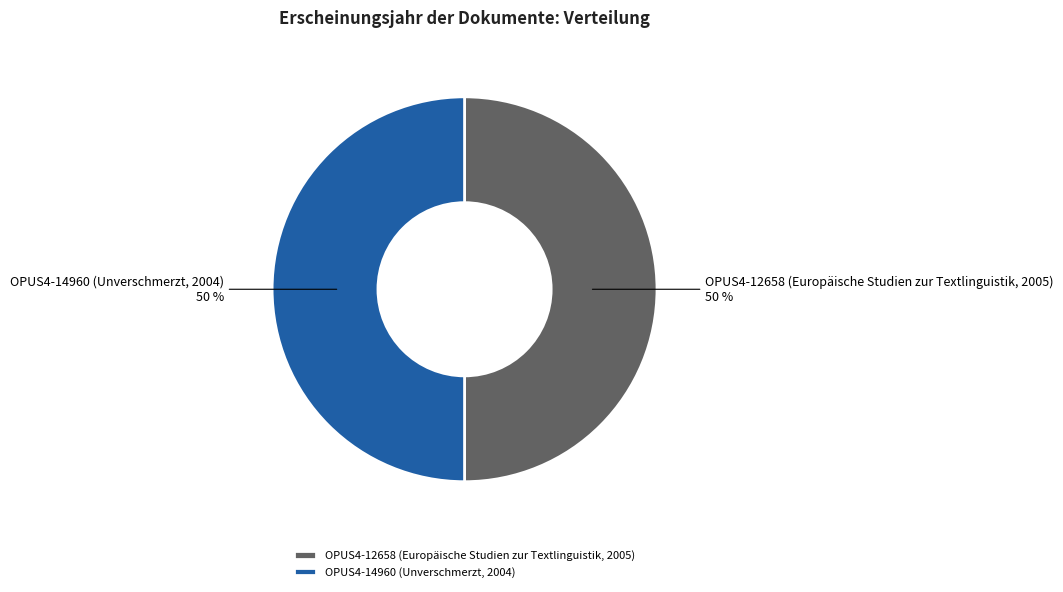

To the nearest percent, what is the average slice percentage?

50%